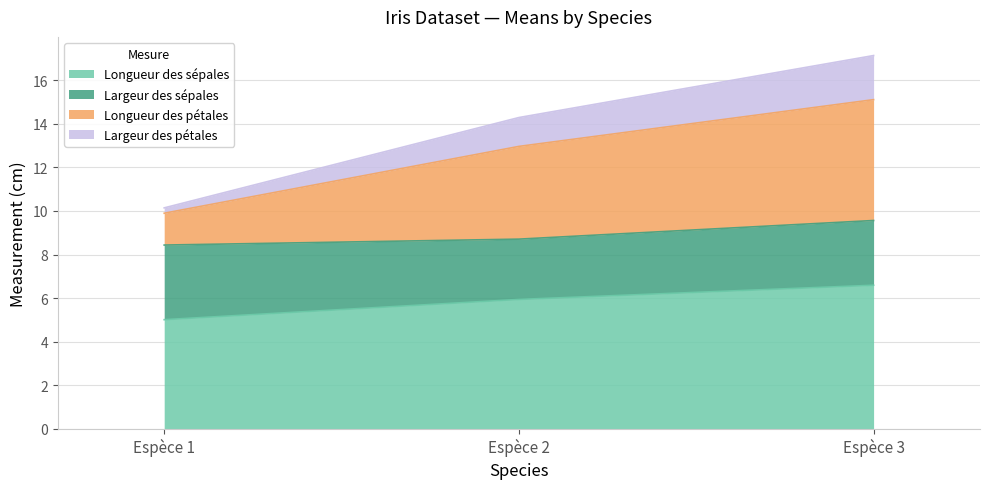

How many values in the Largeur des pétales series exceed 12?

2